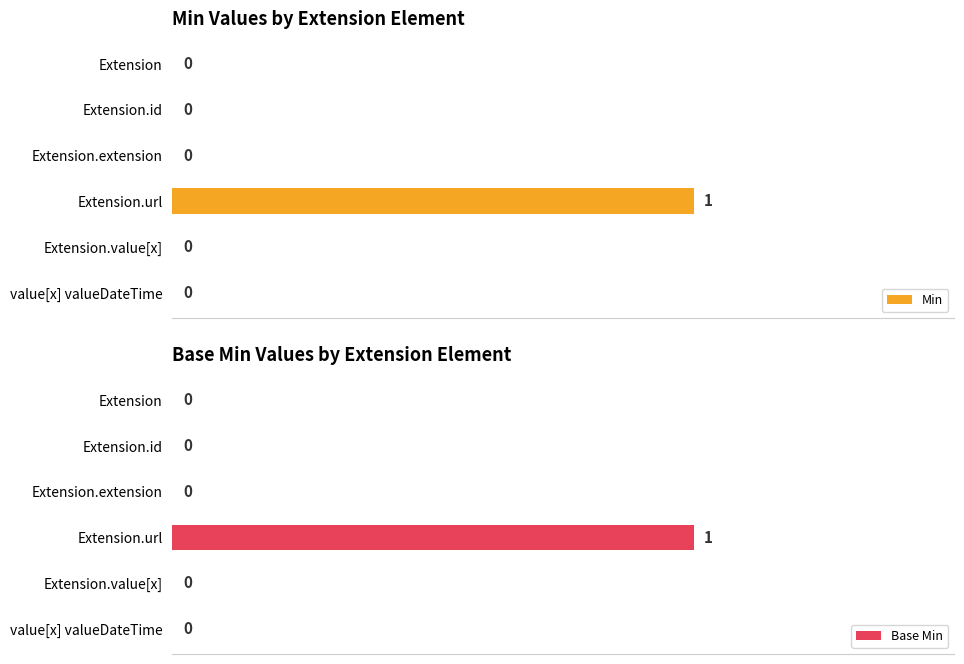

Does the chart contain any negative values?

No